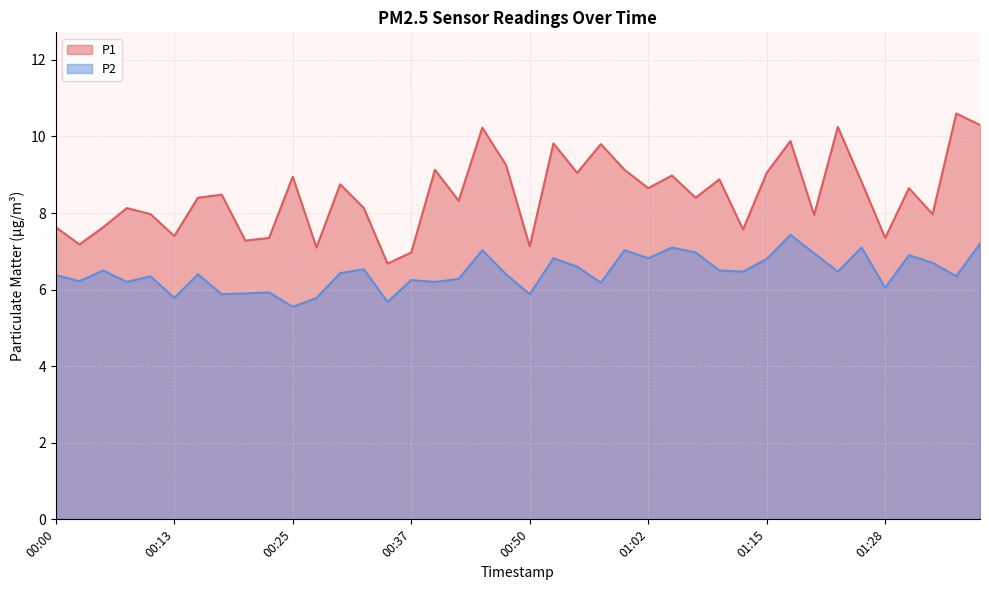

True or false: P2 and P1 intersect in this chart.

False